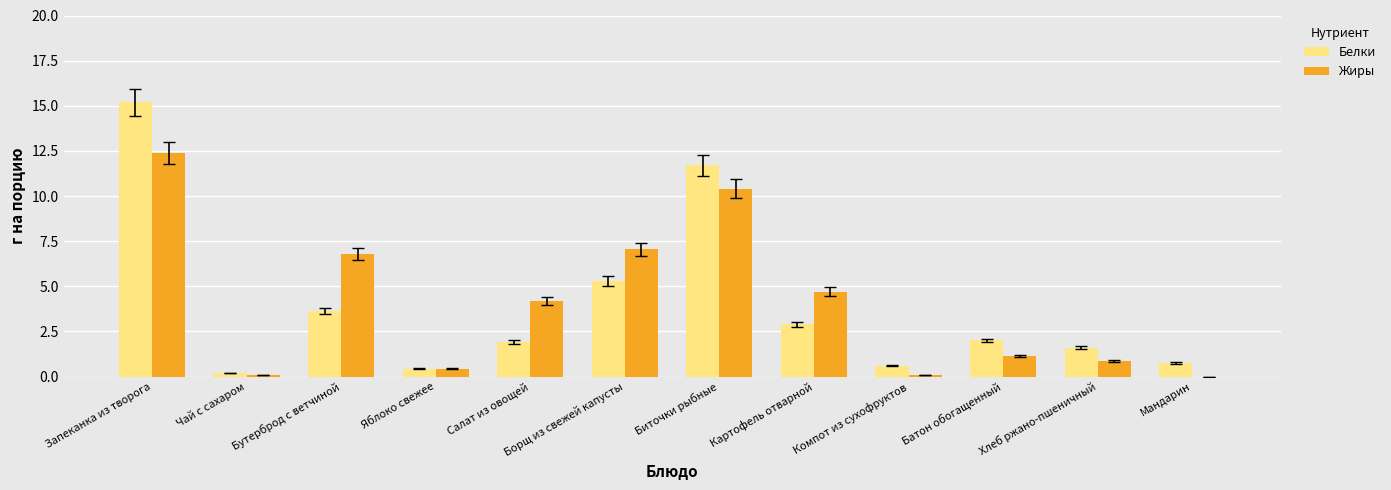

The value of Жиры at Яблоко свежее is 0.4. True or false?

True